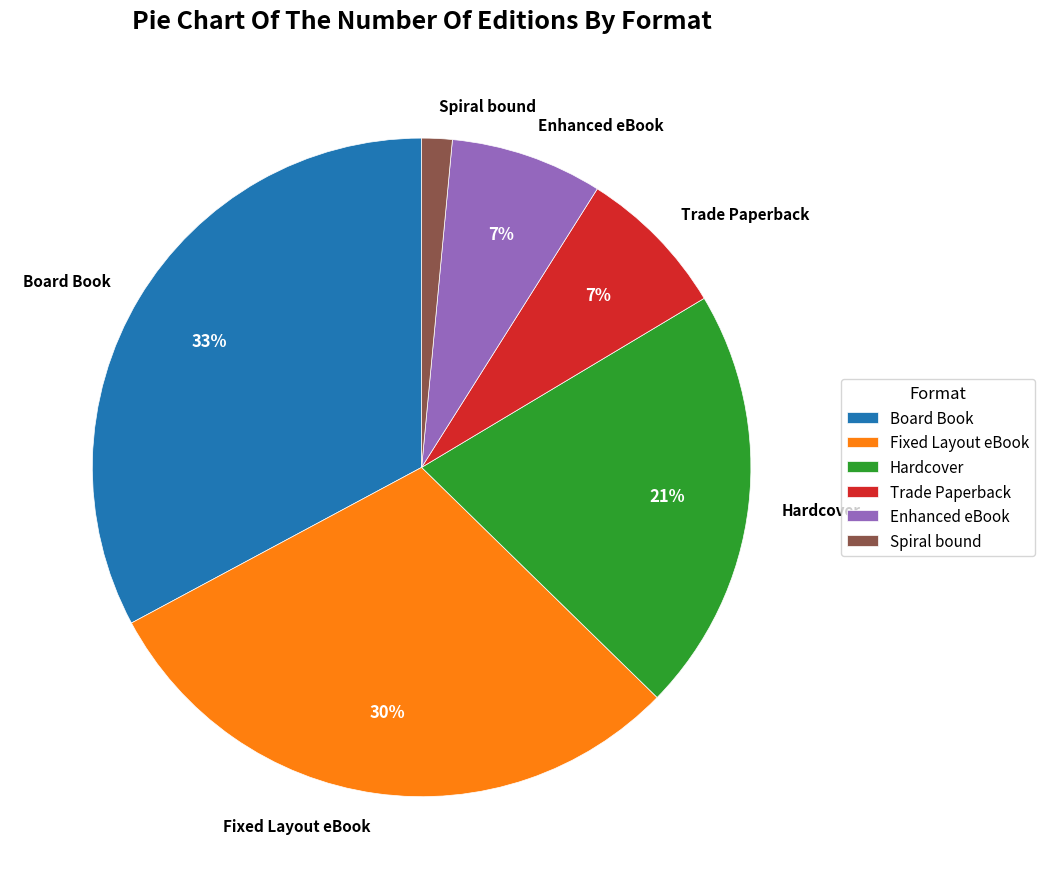

Between Enhanced eBook and Spiral bound, which is larger?

Enhanced eBook